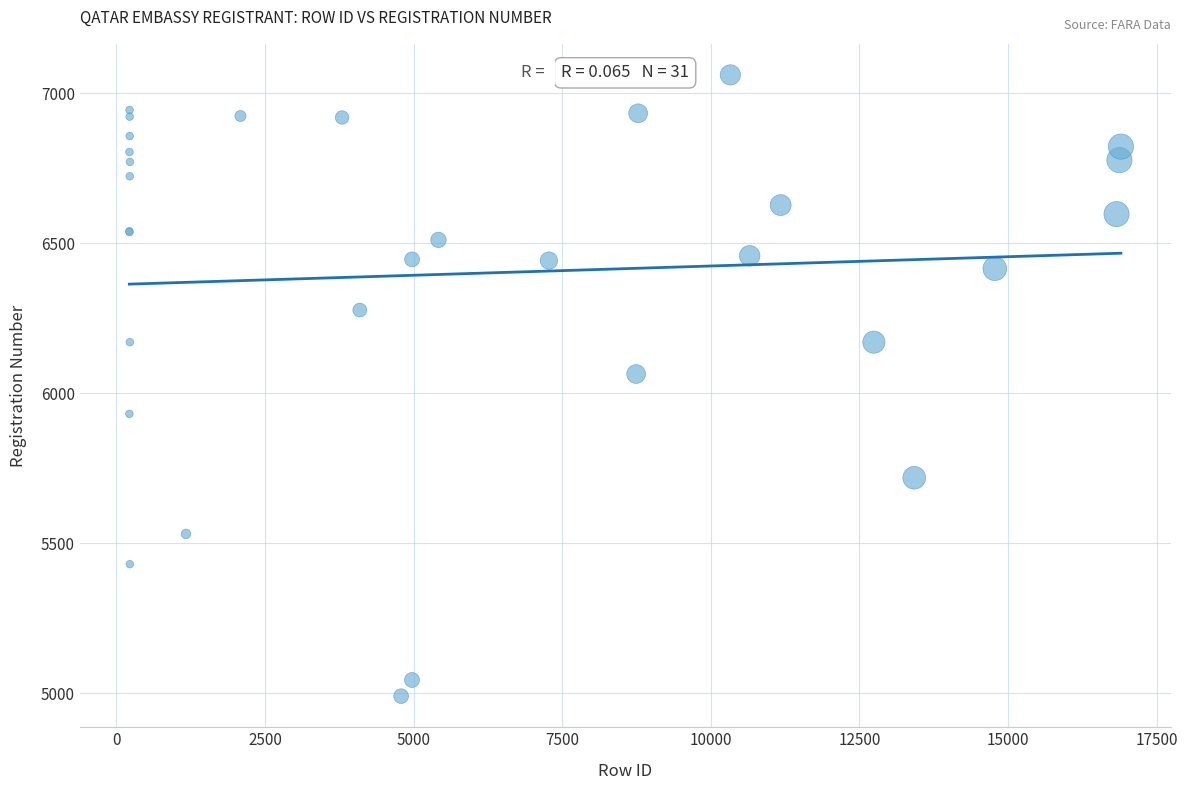

What Y value in the scatter plot is closest to 6025?

6064